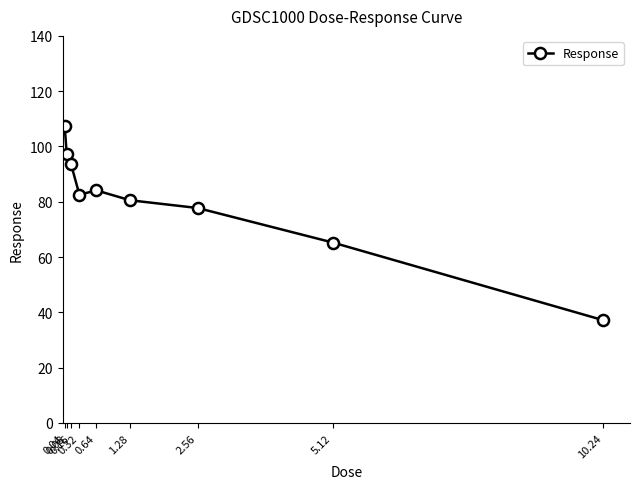

What is the value of the 1st point from the left?

107.5